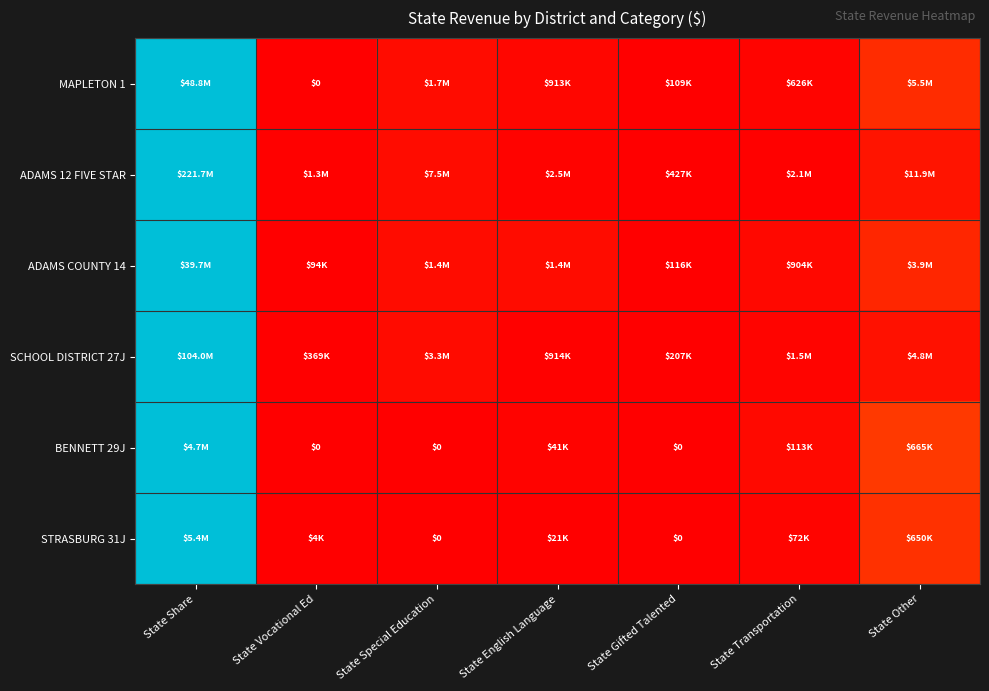

Is the value of BENNETT 29J at State Special Education greater than the value of MAPLETON 1 at State Transportation?

No